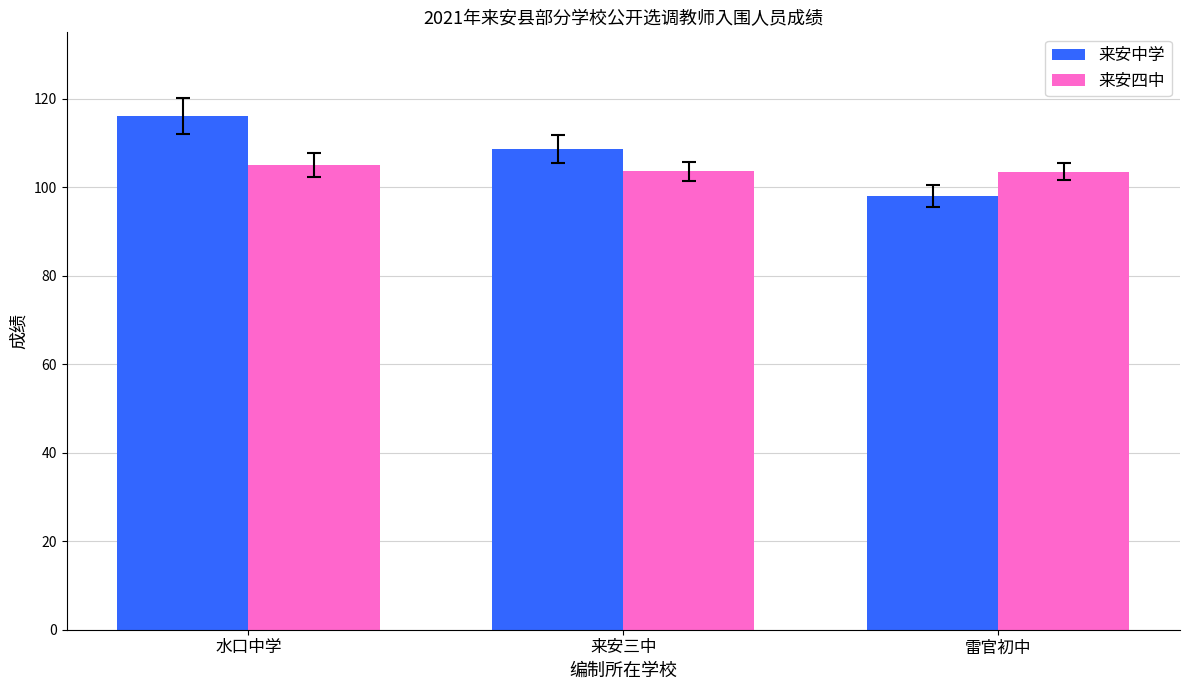

Which category has the highest value in the 来安中学 series?

水口中学